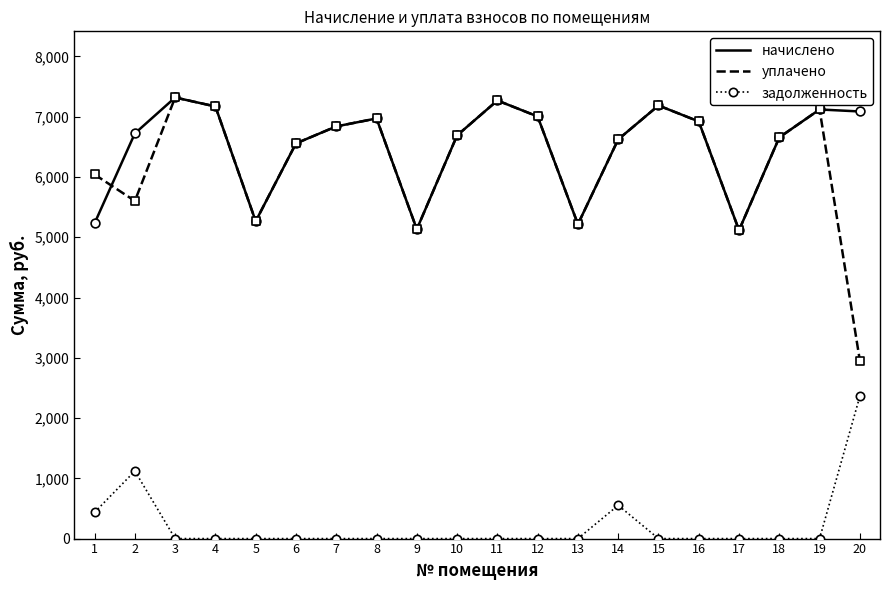

Is the value of задолженность at 6 greater than the value of уплачено at 8?

No